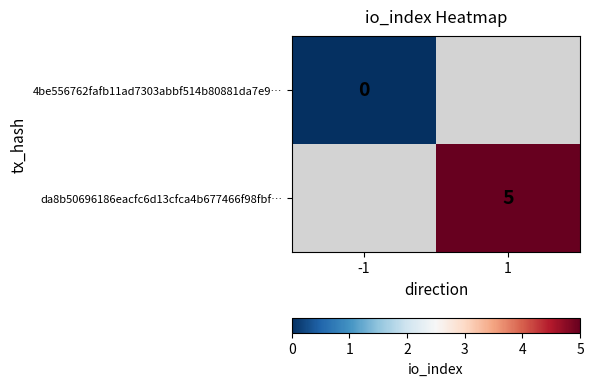

At which label does 4be556762fafb11ad7303abbf514b80881da7e9… reach its minimum?

-1